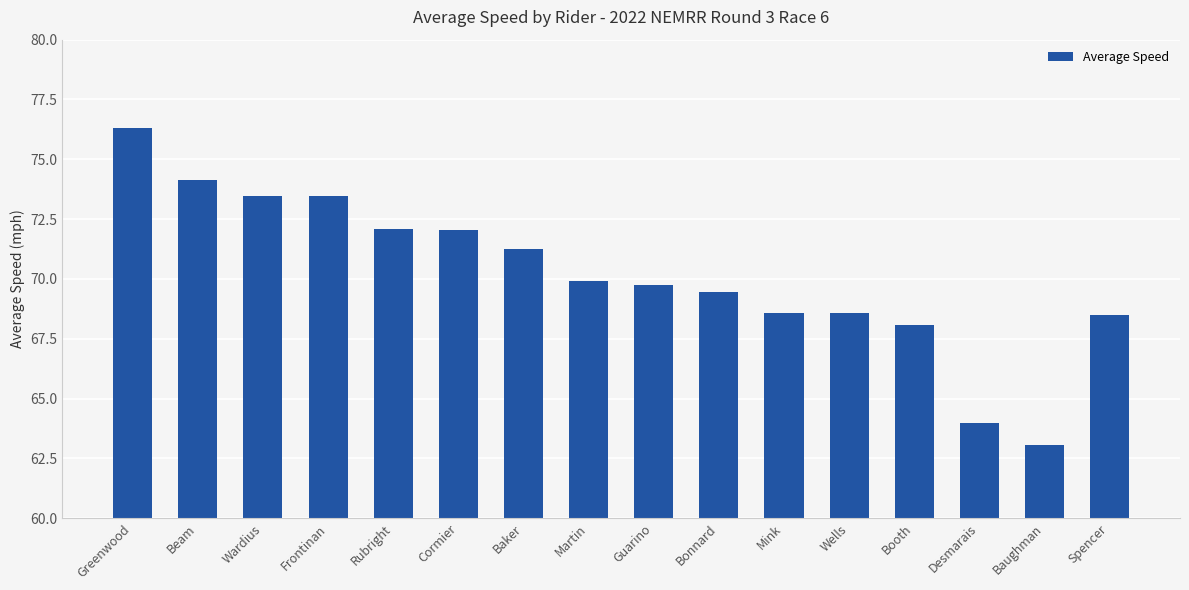

What is the label of the 10th bar from the left?

Bonnard